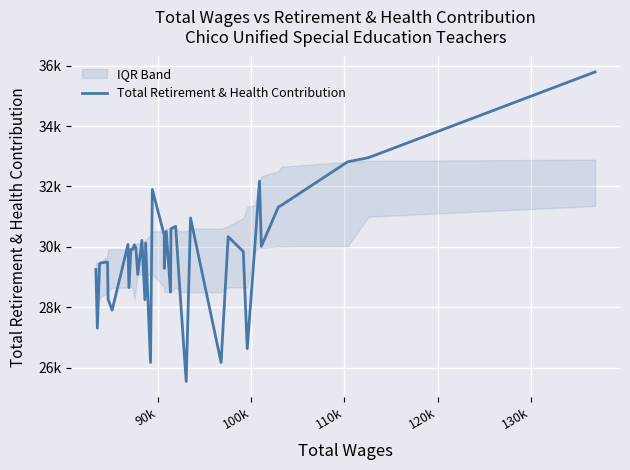

How many categories are shown in the chart?

40